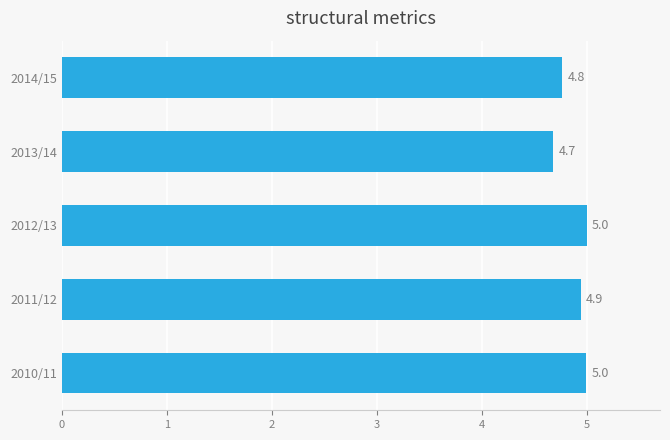

Reading bottom to top, what are all the values shown in this chart?

5.0	4.9	5.0	4.7	4.8